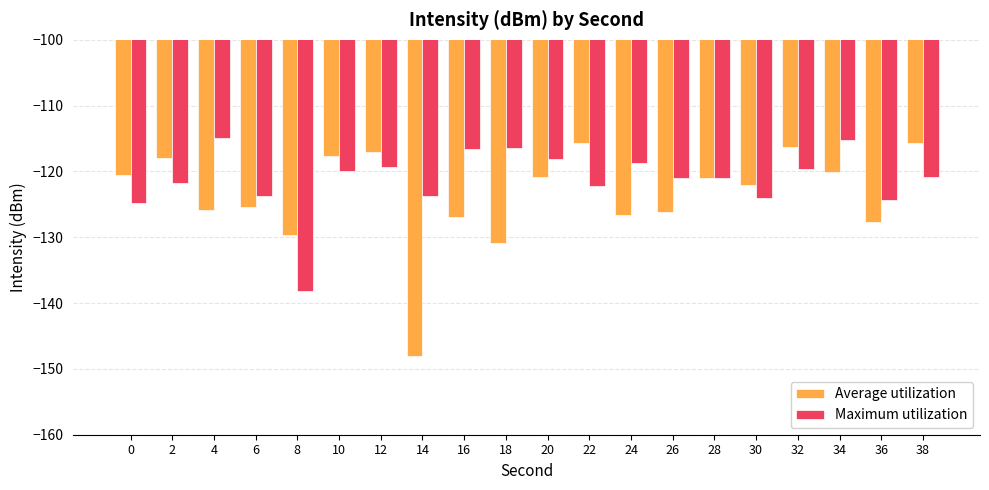

What is the value of the Maximum utilization bar at the 20th from the left?

-120.9